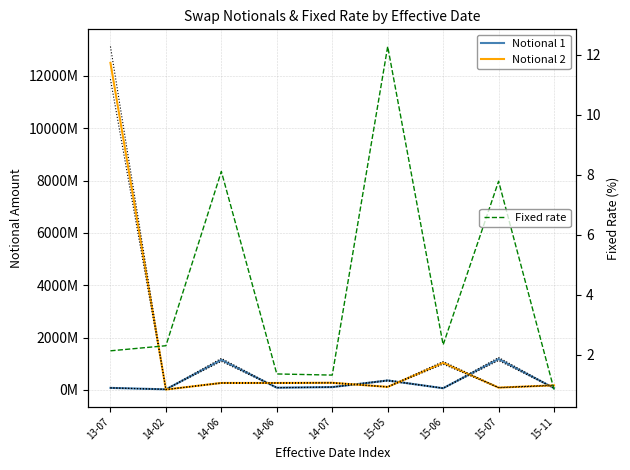

Reading left to right, list all the values displayed in this chart.

Notional 1: 74500000.0	19000000.0	1145600000.0	82500000.0	104300000.0	357500000.0	62000000.0	1178000000.0	66600000.0
Notional 2: 12496630000.0	11585365.8	262752293.6	262350000.0	269094000.0	112421383.7	1032300000.0	85054151.6	171828000.0
Fixed rate: 2.1	2.3	8.1	1.4	1.3	12.3	2.3	7.8	0.8